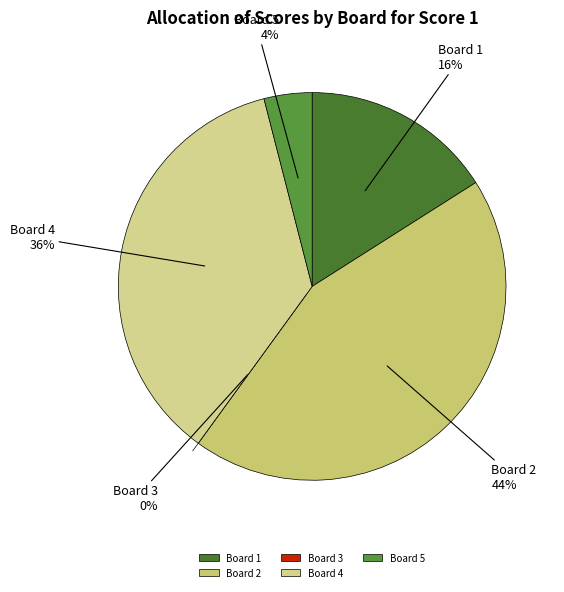

How many slices are in this pie chart?

5